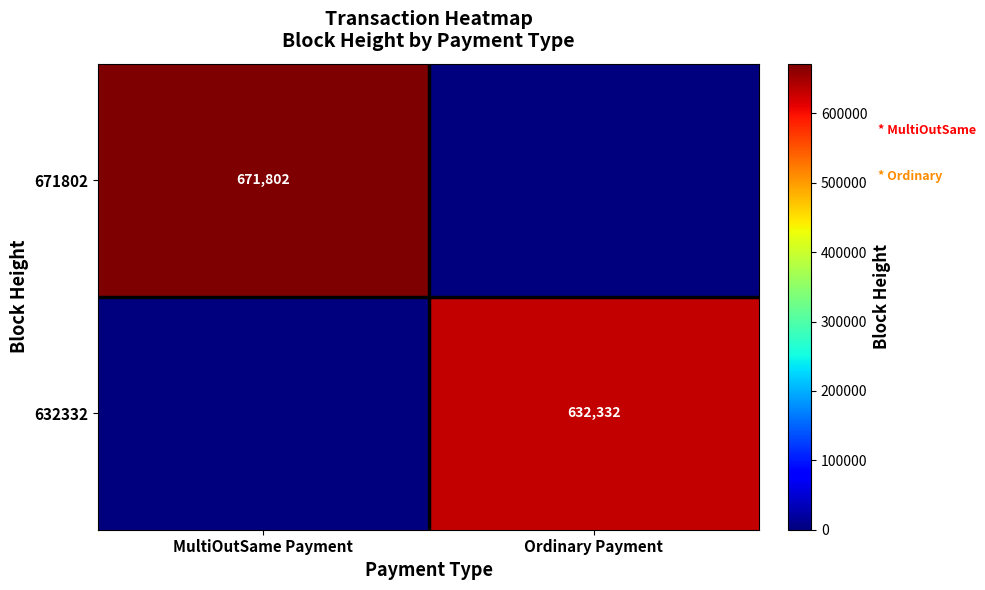

True or false: 632332 has a value of 213113 at Ordinary Payment.

False